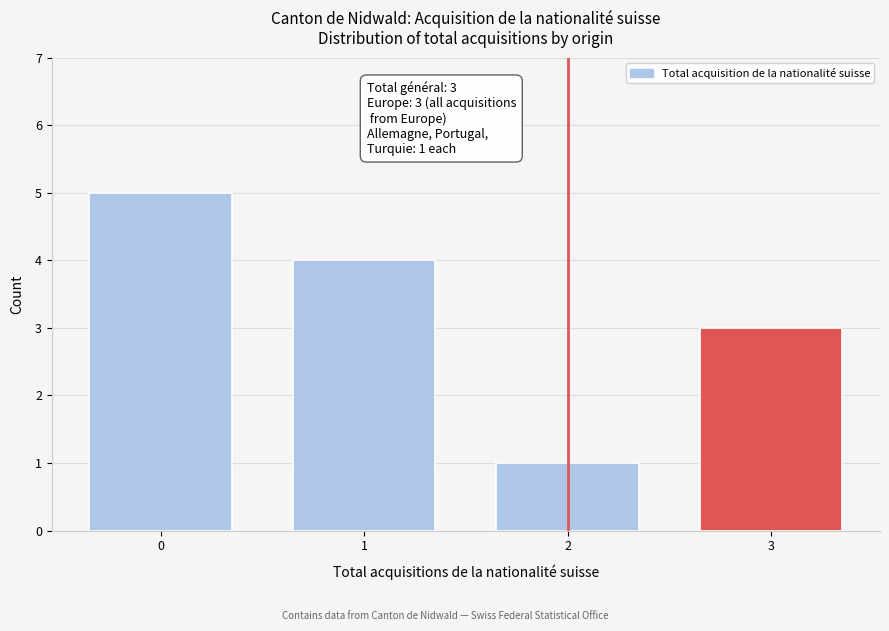

Reading left to right, list all the values displayed in this chart.

0=5	1=4	2=1	3=3